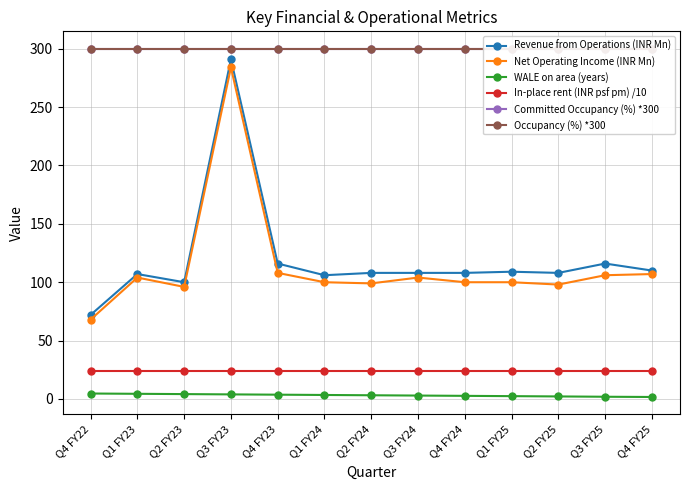

At which category does Net Operating Income (INR Mn) reach its first local peak?

Q1 FY23